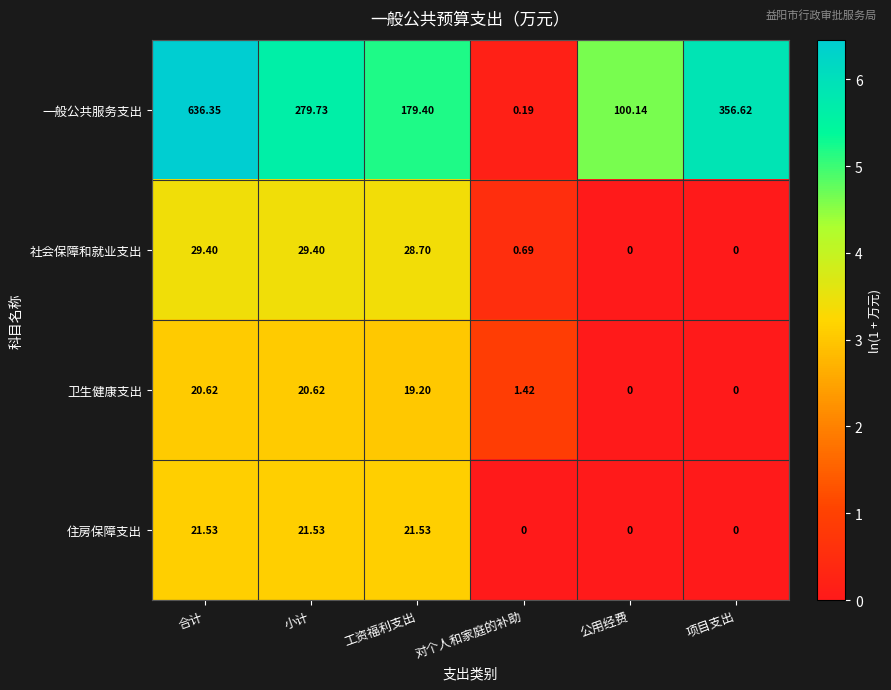

At which category is the sum across all series the highest?

合计